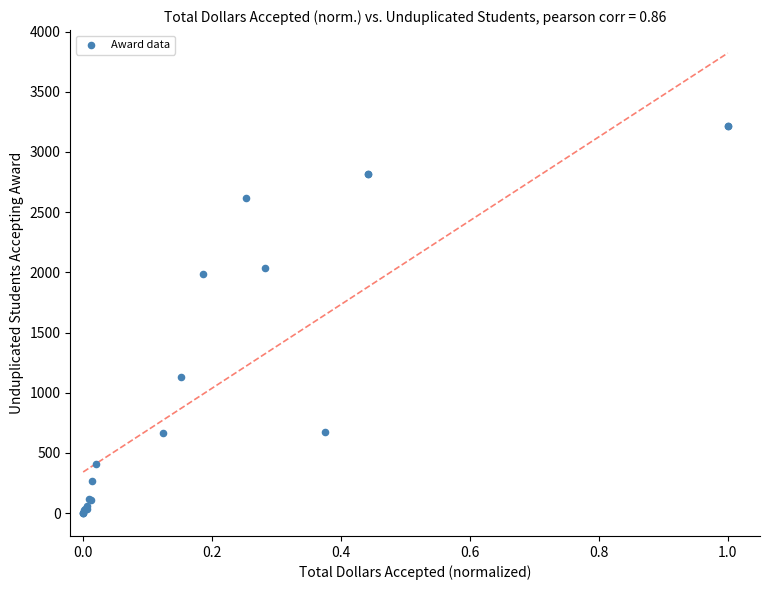

What Y value in the scatter plot is closest to 1606?

1986